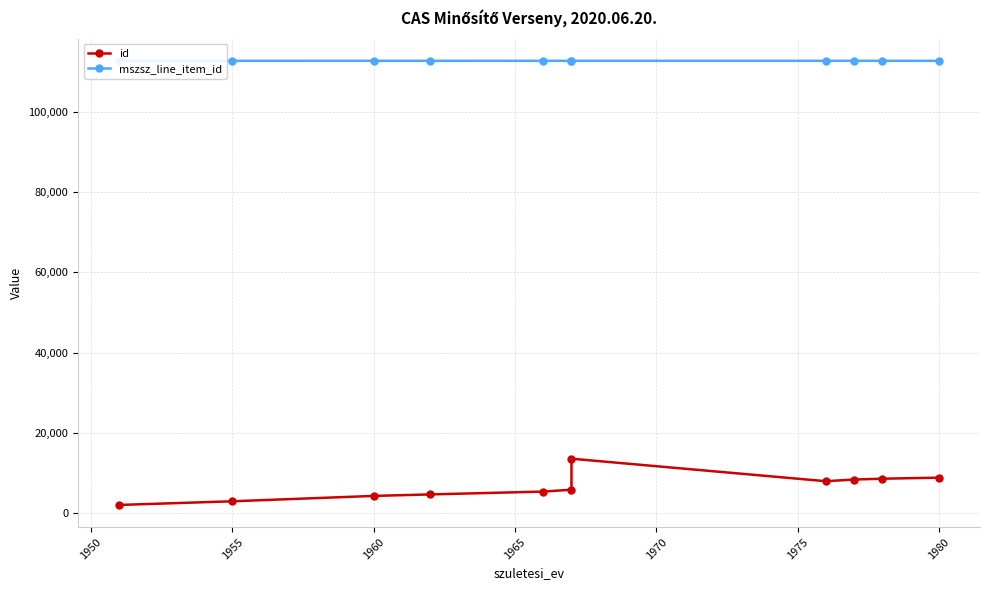

Read the id value at 1980, to the nearest 10.

8800